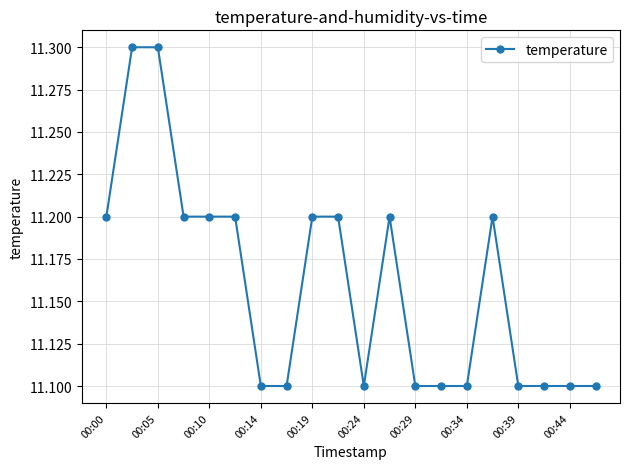

What is the greatest value displayed?

11.3